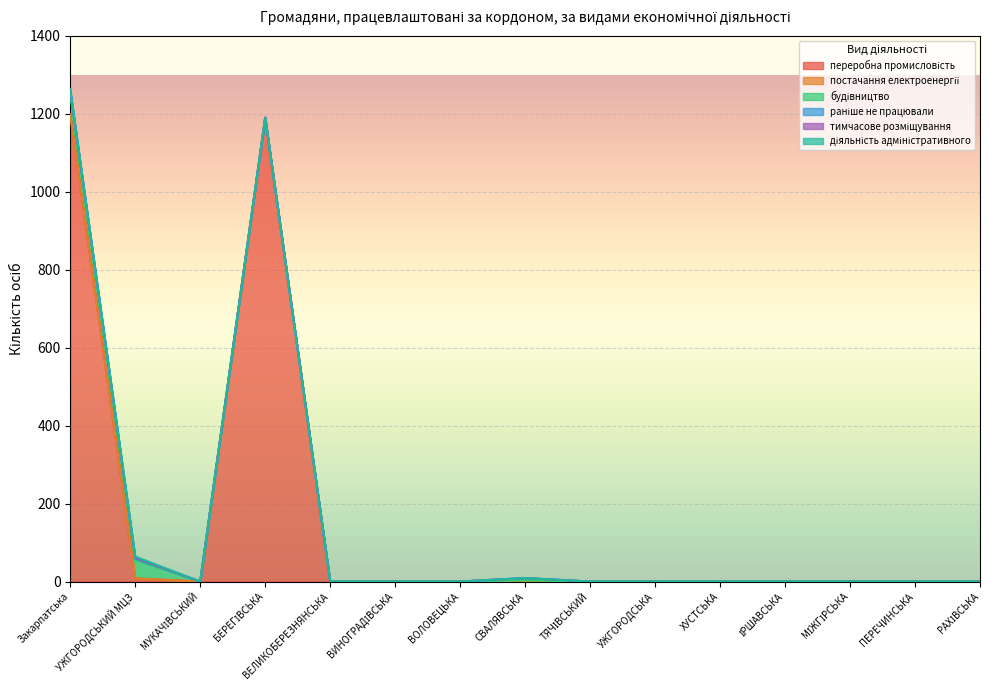

What is the greatest value displayed?

1198